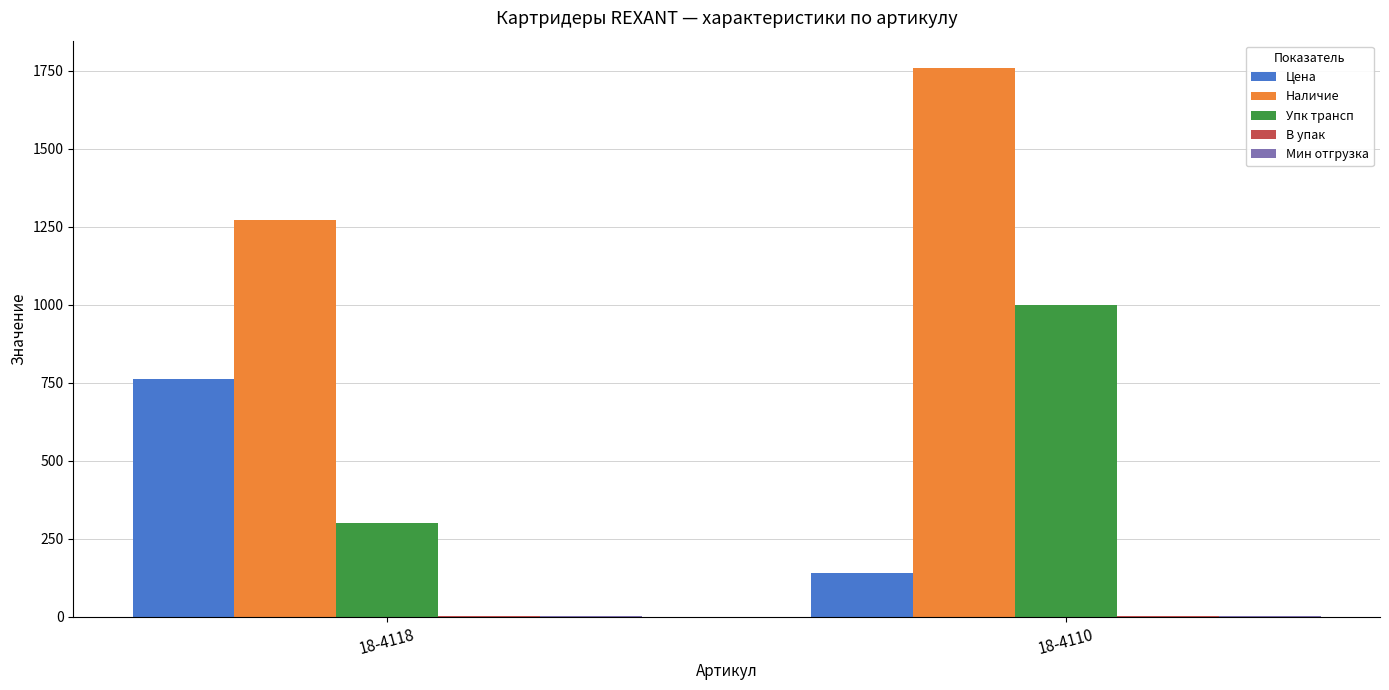

At which label does Упк трансп reach its peak?

18-4110